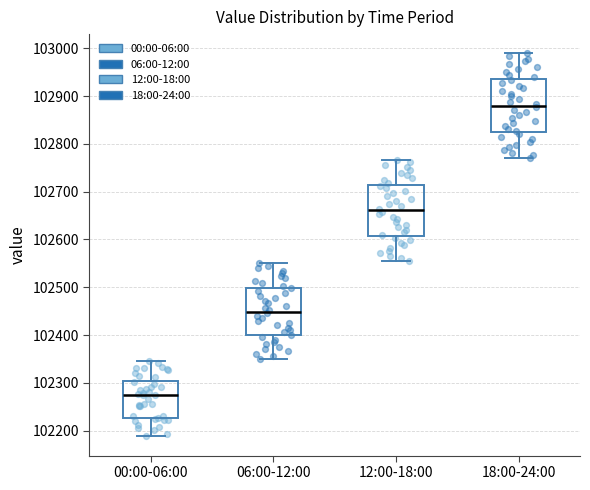

Reading left to right, read every box against the y-axis: the position of its median line, the range the box covers, and the ends of its whiskers. The values are not printed on the chart, so give them approximately, as read against the axis.

00:00-06:00: median 102270, box 102230 to 102300, whiskers 102190 to 102350
06:00-12:00: median 102450, box 102400 to 102500, whiskers 102350 to 102550
12:00-18:00: median 102660, box 102610 to 102710, whiskers 102560 to 102770
18:00-24:00: median 102880, box 102820 to 102930, whiskers 102770 to 102990